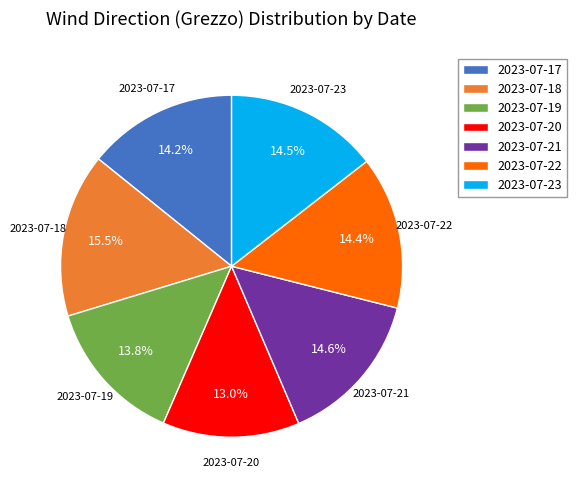

Which slice is the largest?

2023-07-18